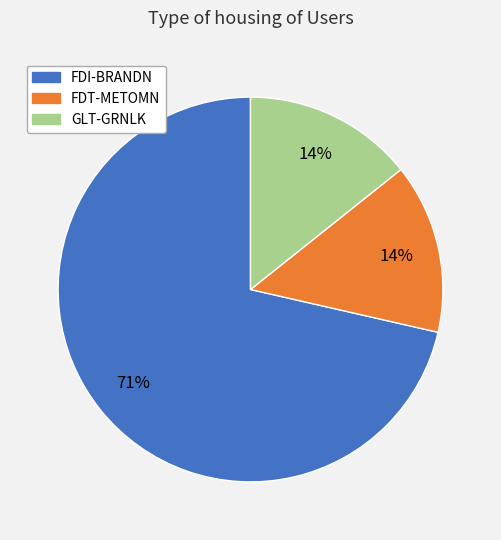

Between GLT-GRNLK and FDI-BRANDN, which is larger?

FDI-BRANDN